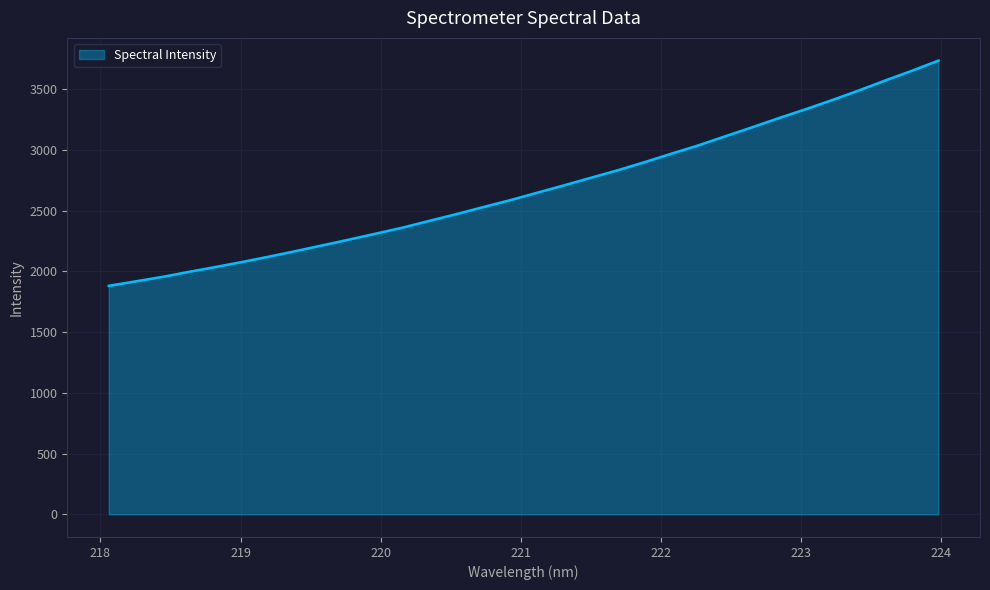

What is the minimum value shown in the chart?

1880.5